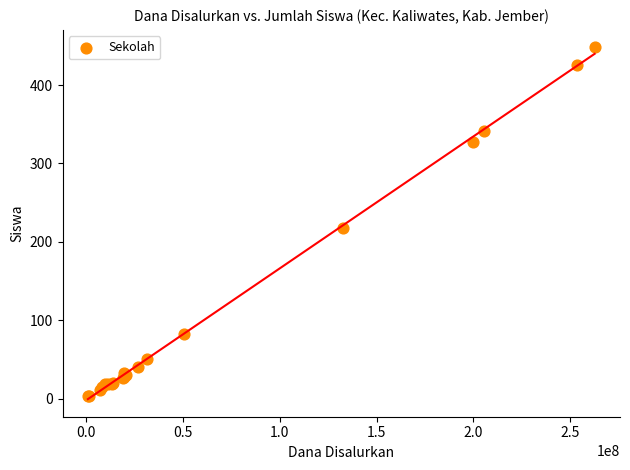

What Y value in the scatter plot is closest to 225?

217